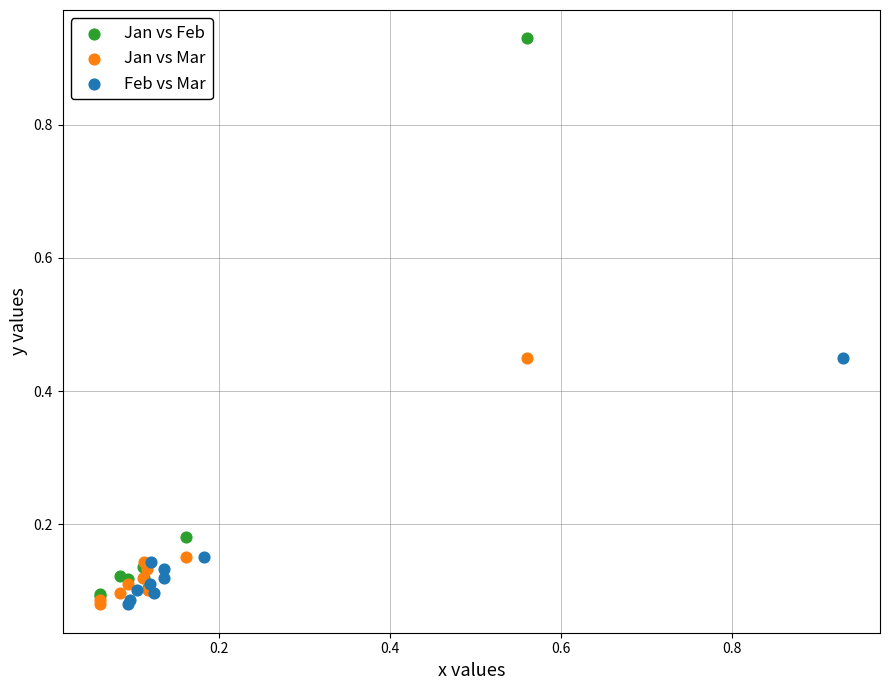

Which series has the widest spread of Y values?

Jan vs Feb